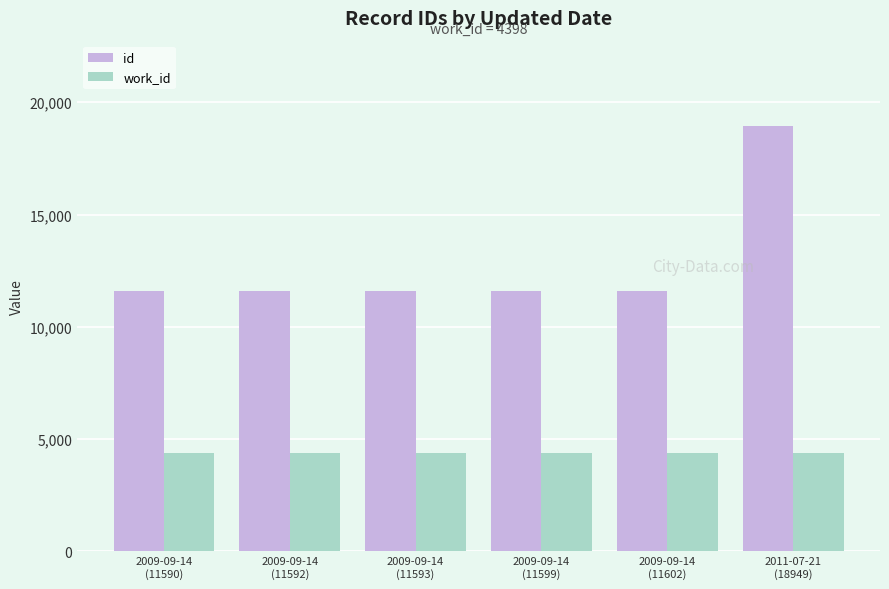

Which series has the largest total across all categories?

id